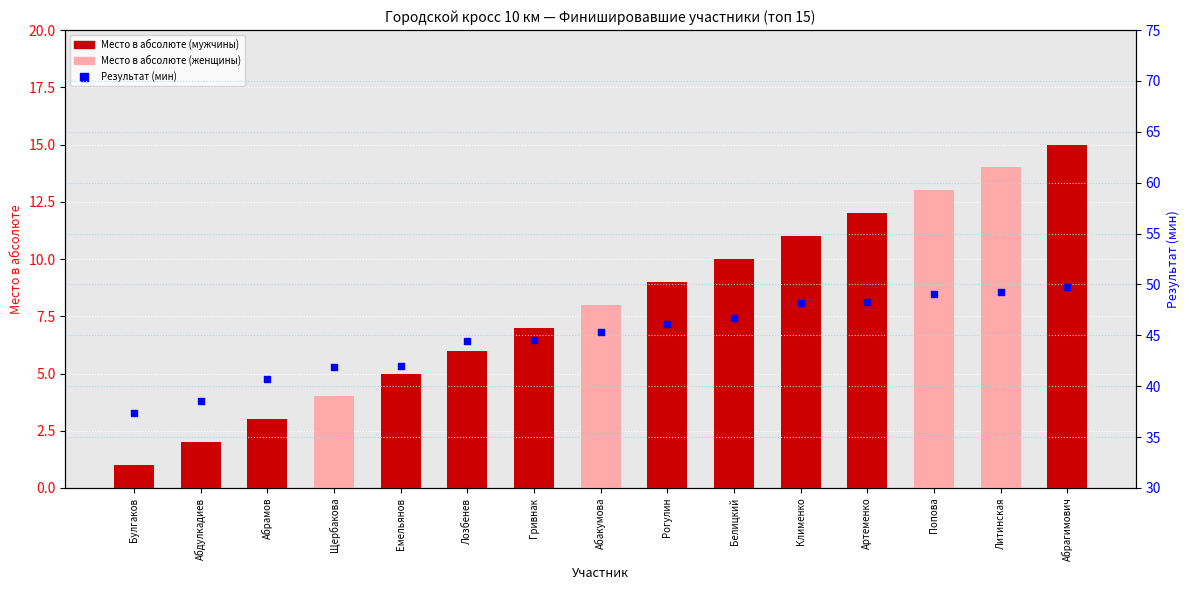

Which series has the largest total across all categories?

Результат (мин)